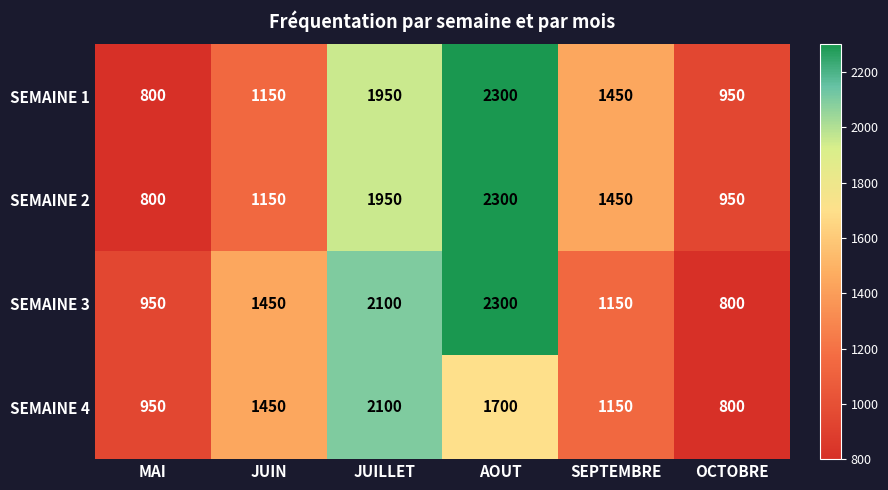

What is the difference between the highest and lowest values at JUIN?

300